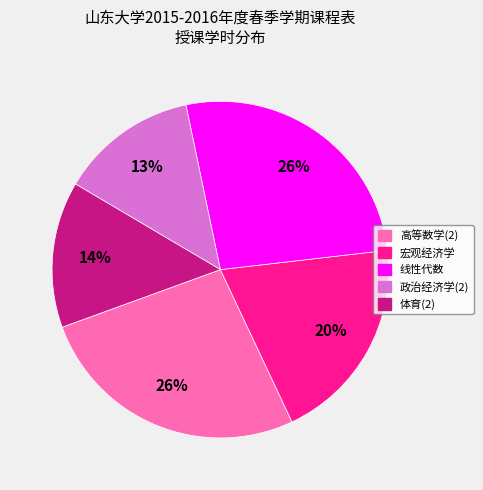

Is the sum of 高等数学(2) and 政治经济学(2) greater than half?

No